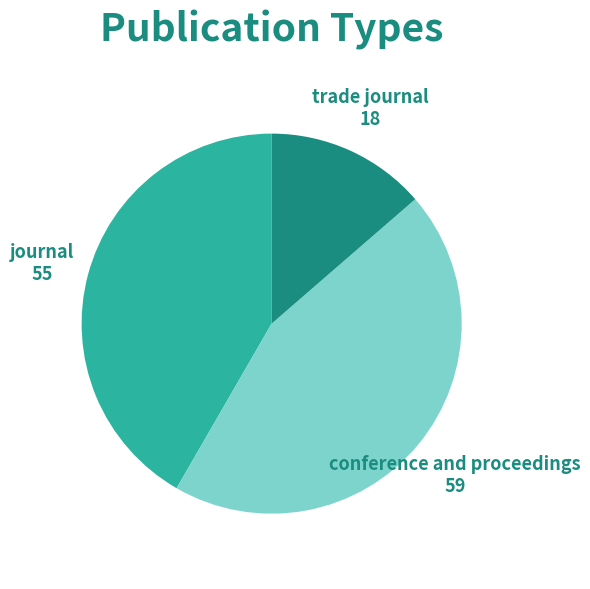

How many slices are in this pie chart?

3